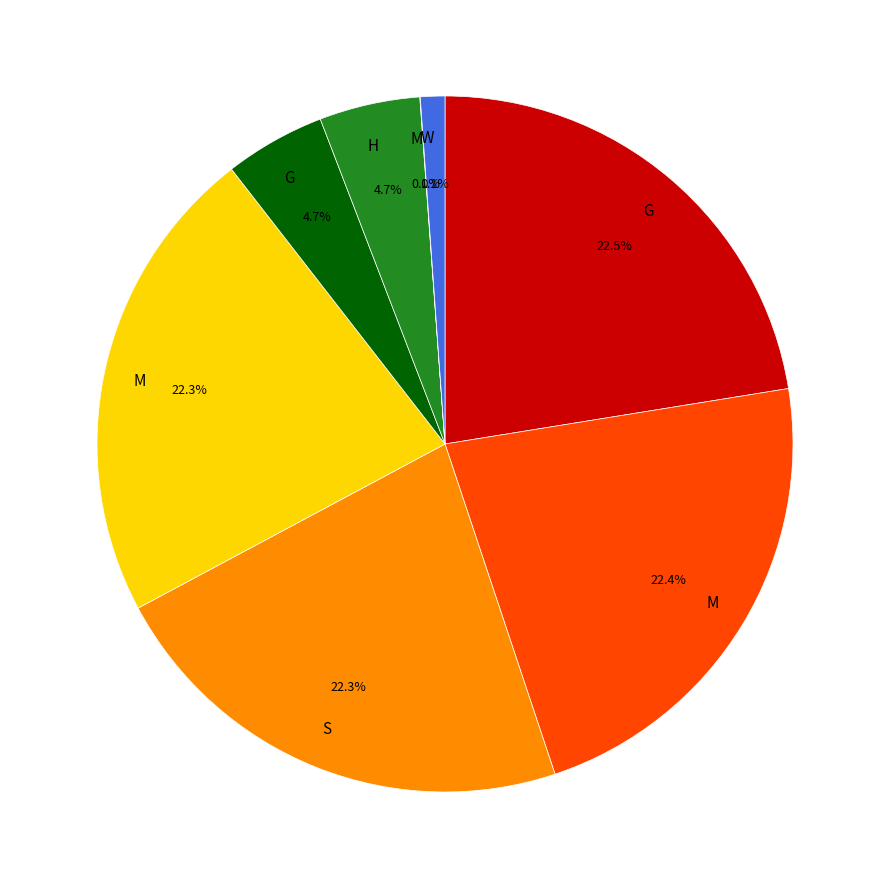

Is there a majority slice in this chart?

No